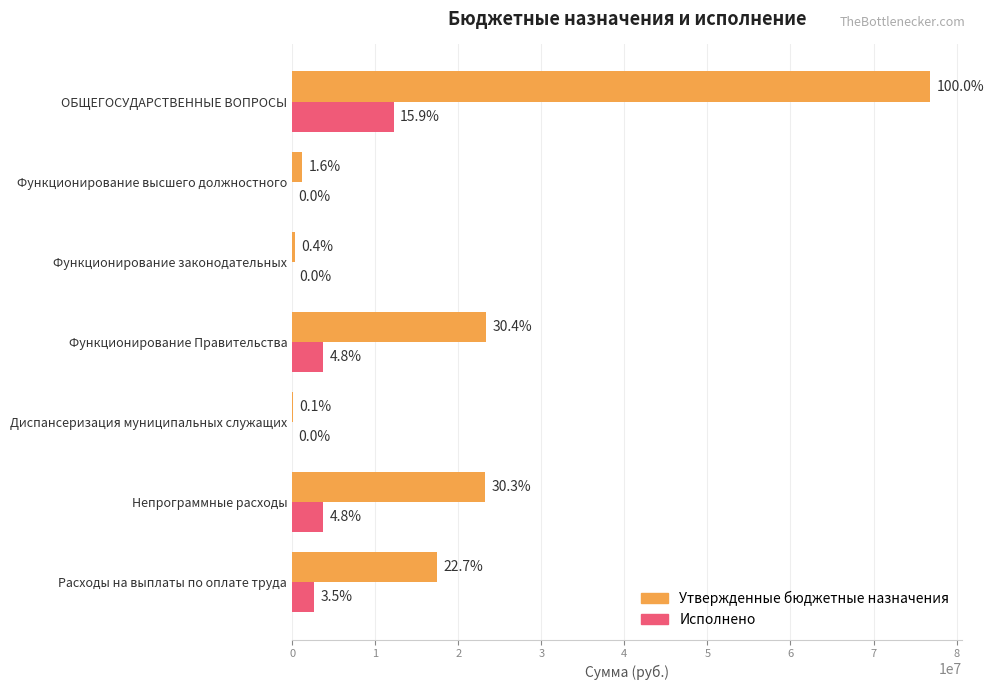

What are all the series names shown in the legend?

Утвержденные бюджетные назначения, Исполнено